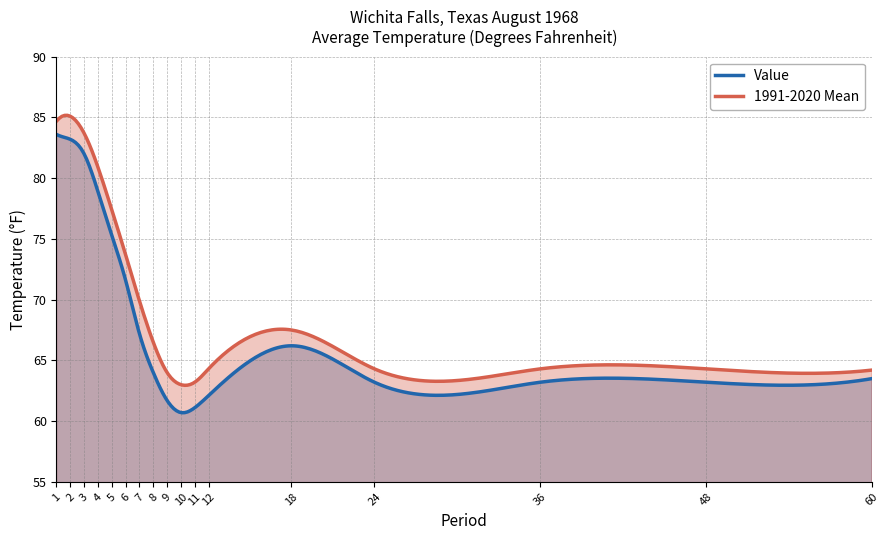

How many interior local peaks does the 1991-2020 Mean series have?

2